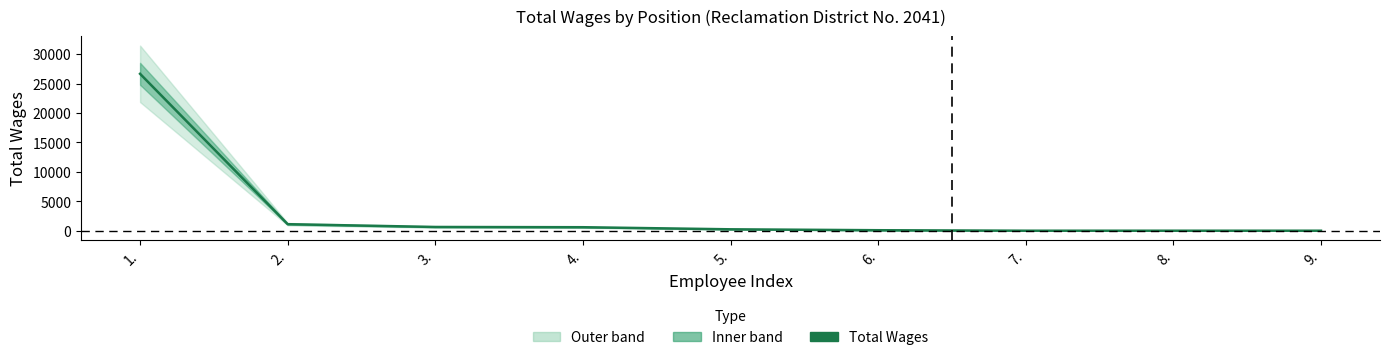

What is the label of the 7th point from the left?

7.